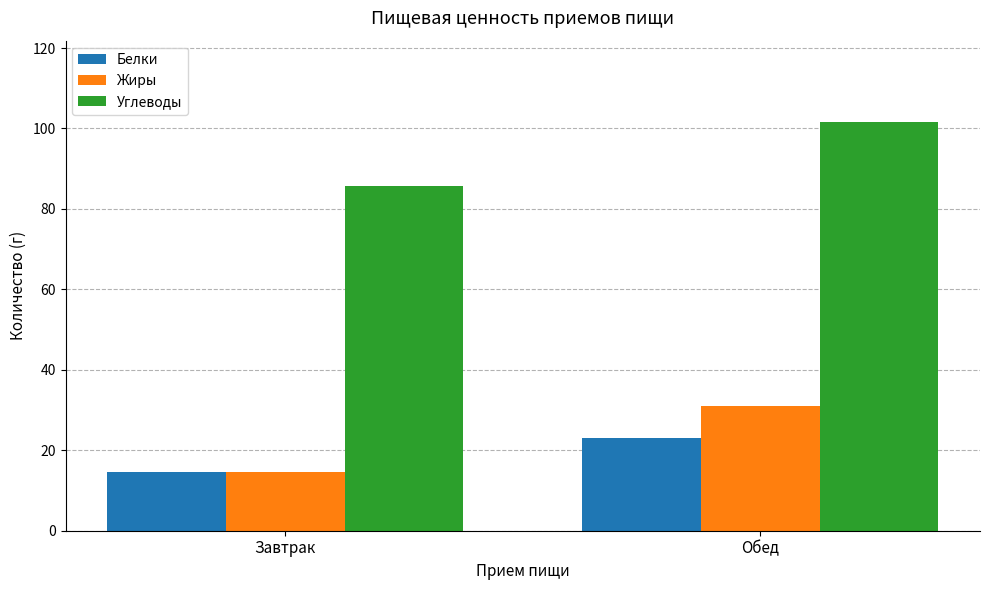

What are all the series names shown in the legend?

Белки, Жиры, Углеводы